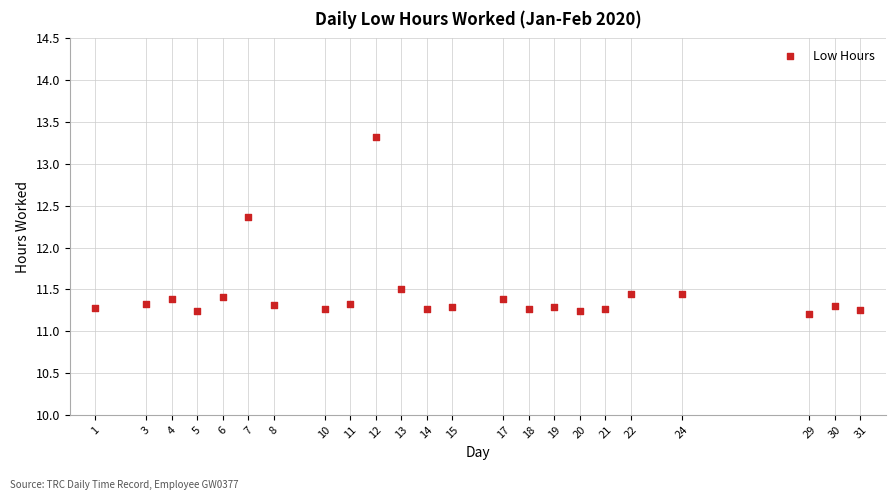

What Y value in the scatter plot is closest to 12?

12.4